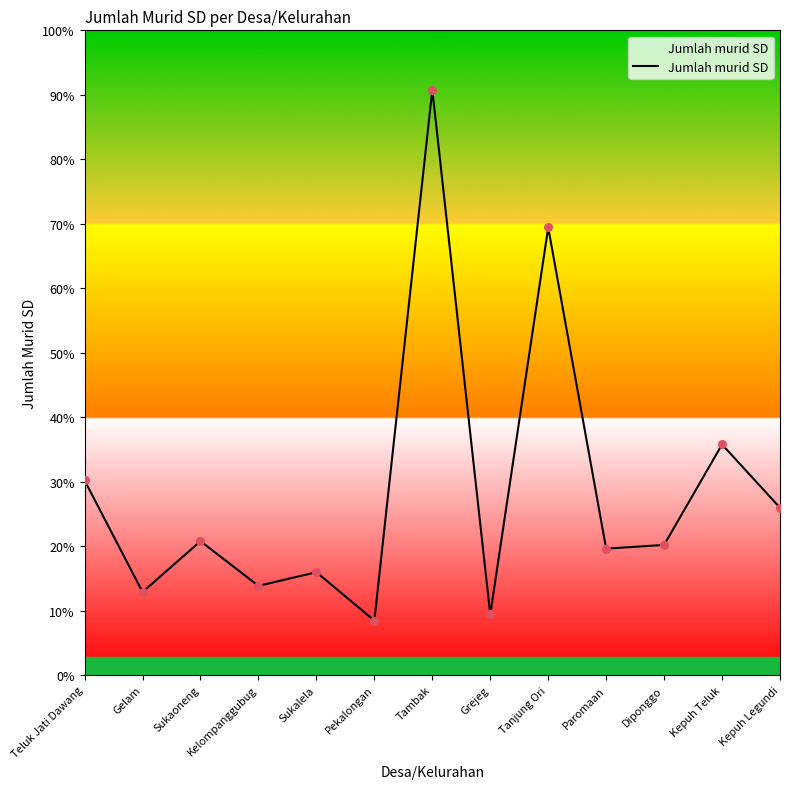

Between Gelam and Paromaan, which is larger?

Paromaan